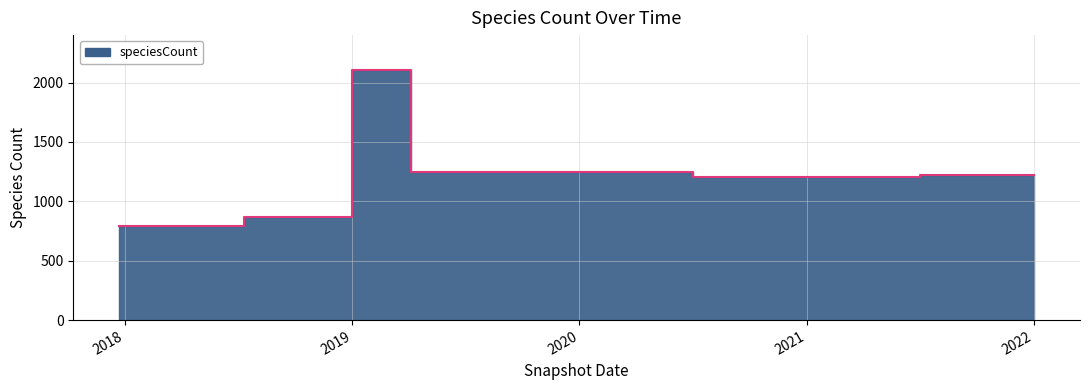

Reading left to right, transcribe all the data shown in this chart.

789	789	870	870	2104	1250	1250	1250	1250	1250	1208	1208	1208	1208	1218	1218	1218